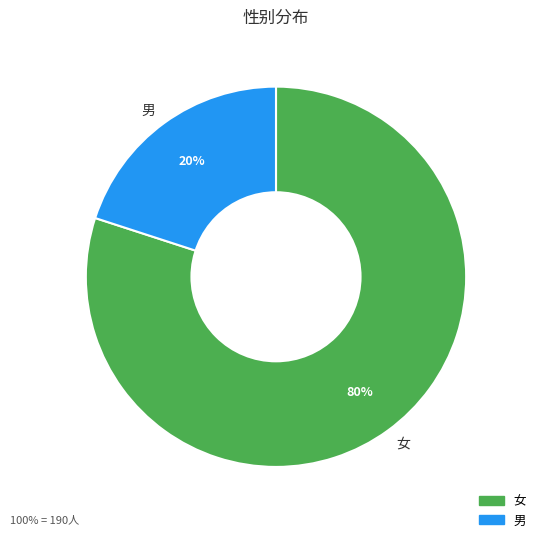

Which category has the smallest portion of the pie?

男